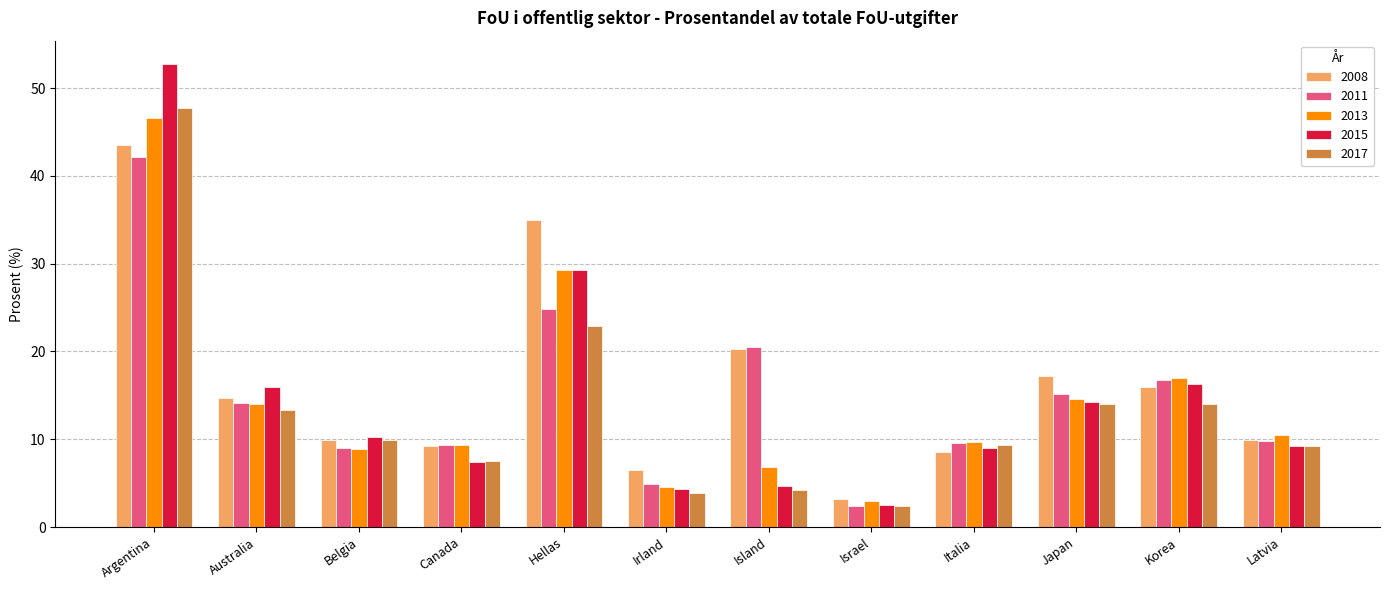

How many groups of bars are there?

12